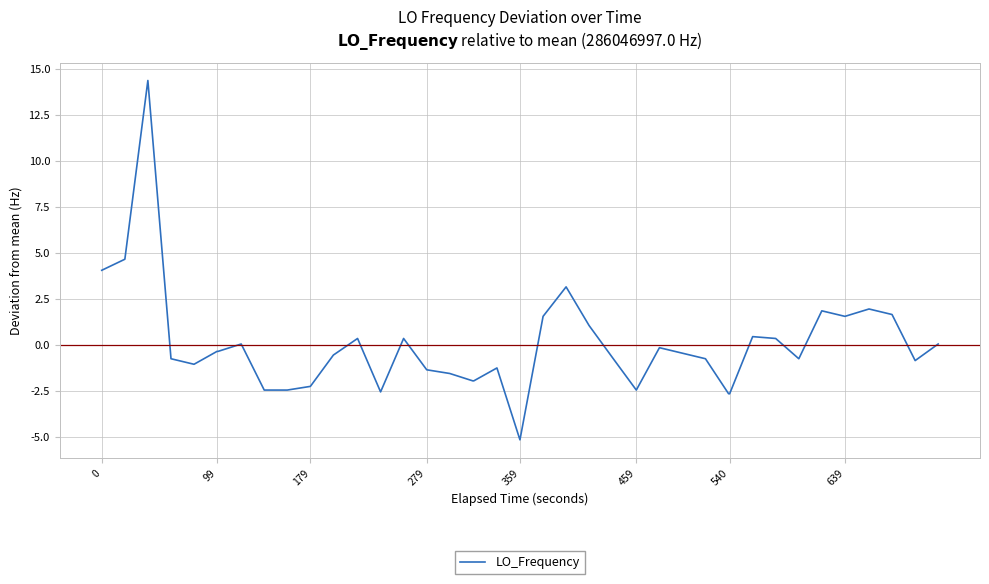

What is the difference between the maximum and minimum values?

19.5